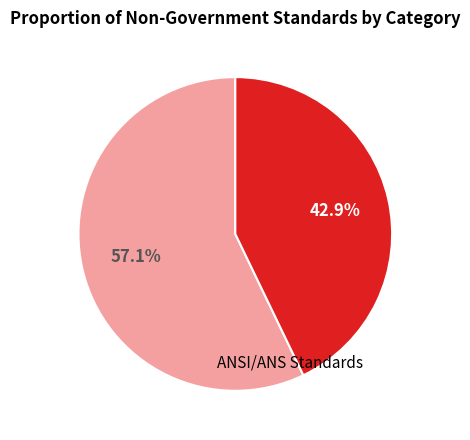

Does any single category account for the majority?

Yes